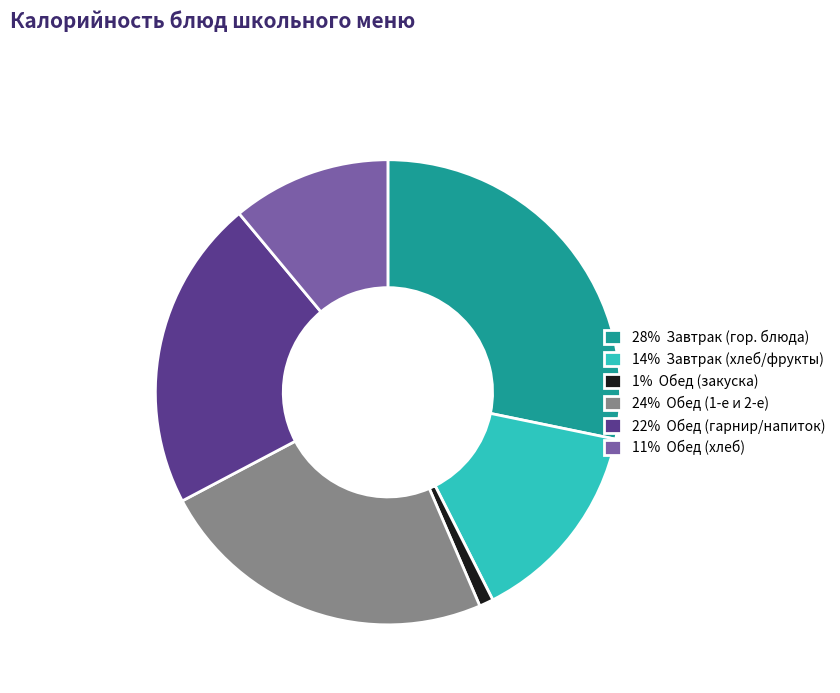

Is there any slice that represents more than half of the pie?

No